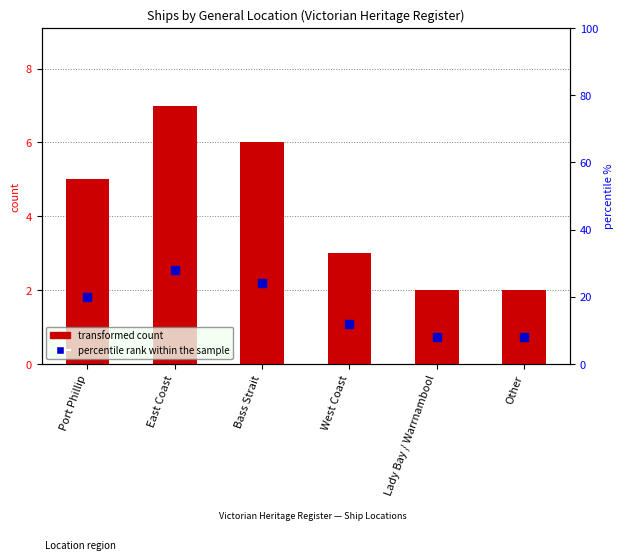

Where is percentile rank within sample nearest to the value 18?

Port Phillip